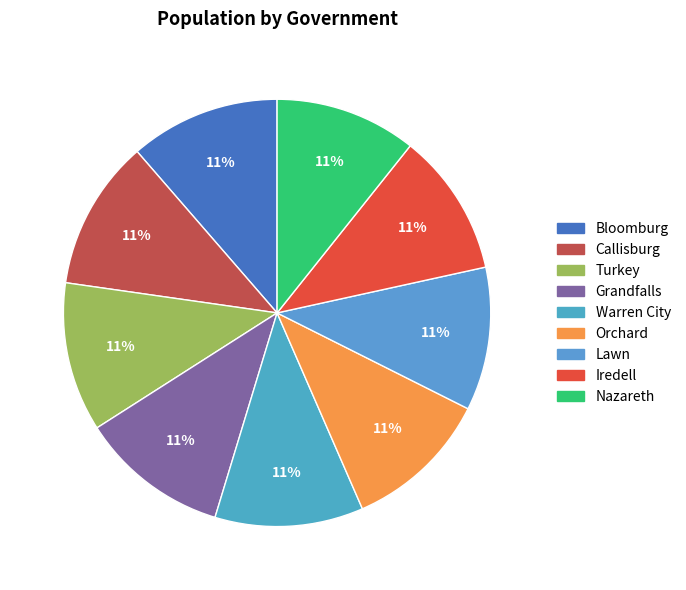

Is the sum of Lawn and Orchard greater than half?

No